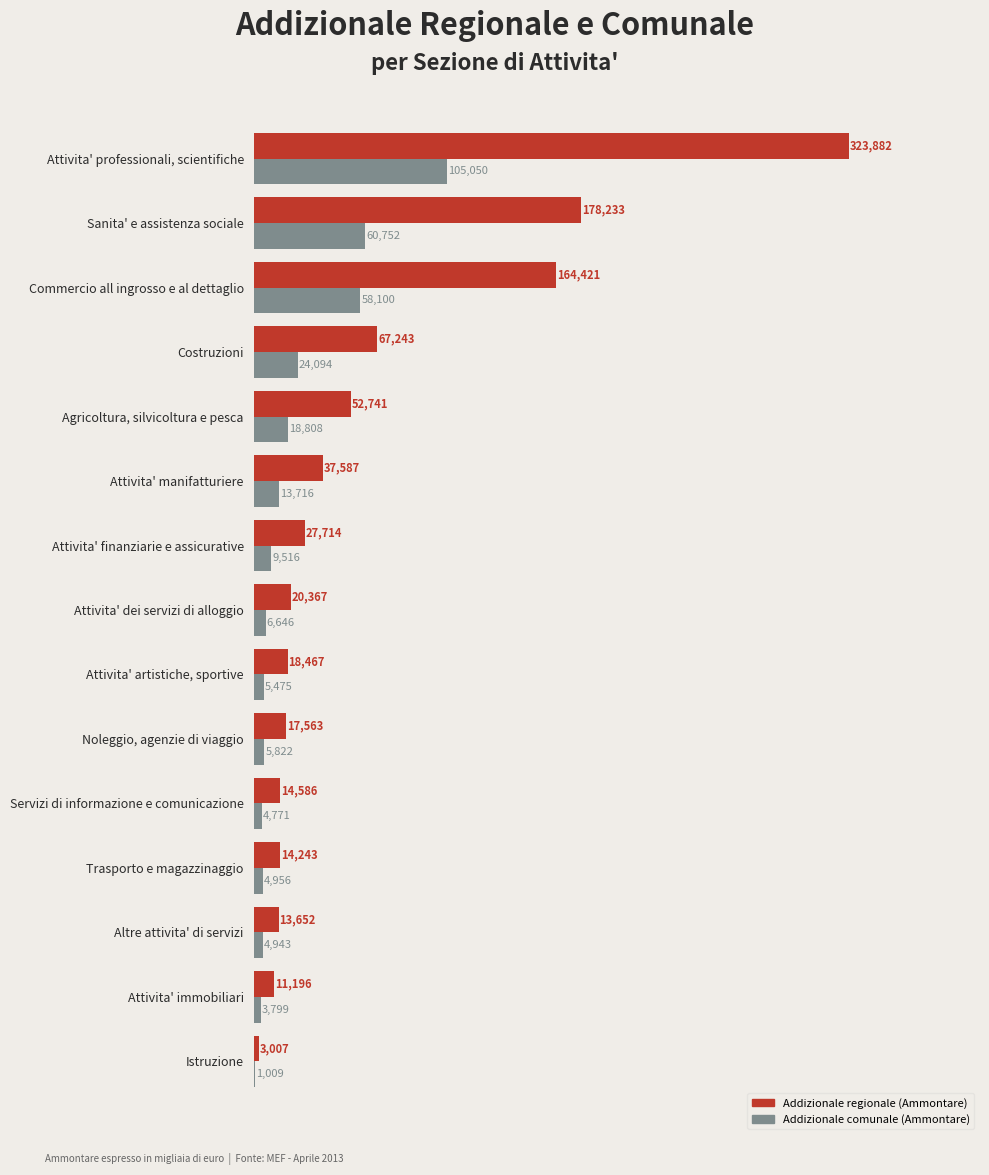

Between Attivita' immobiliari and Commercio all ingrosso e al dettaglio, which series saw the biggest shift?

Addizionale regionale (Ammontare)